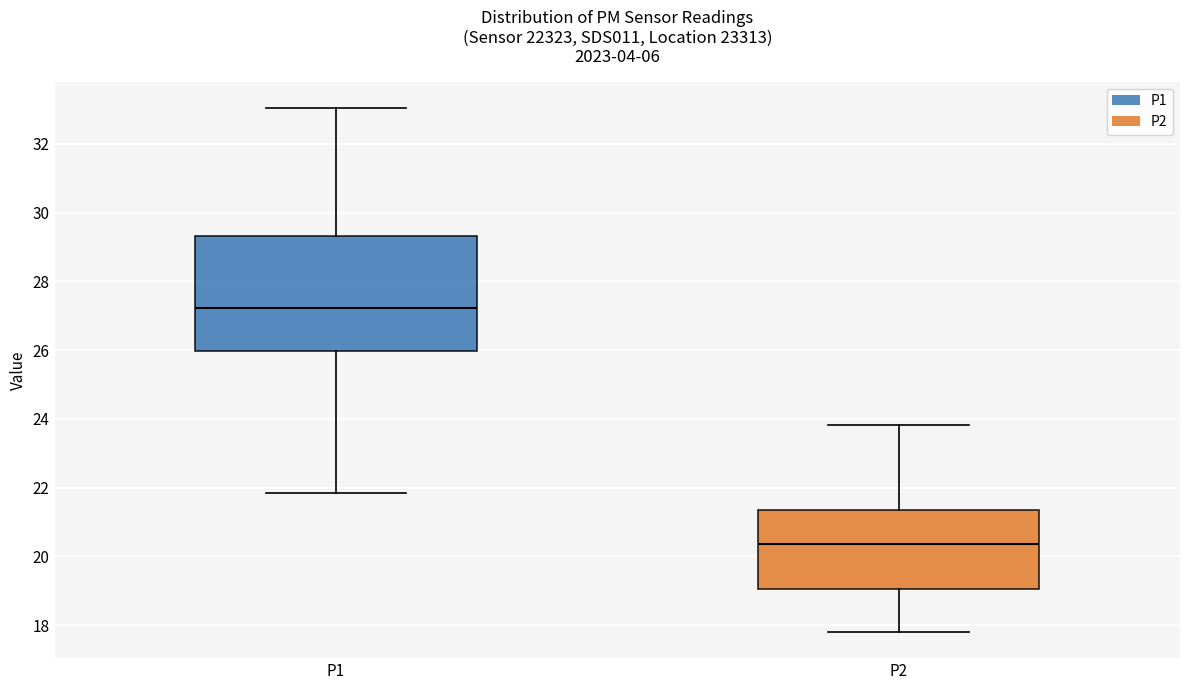

Which box has the highest median line?

P1